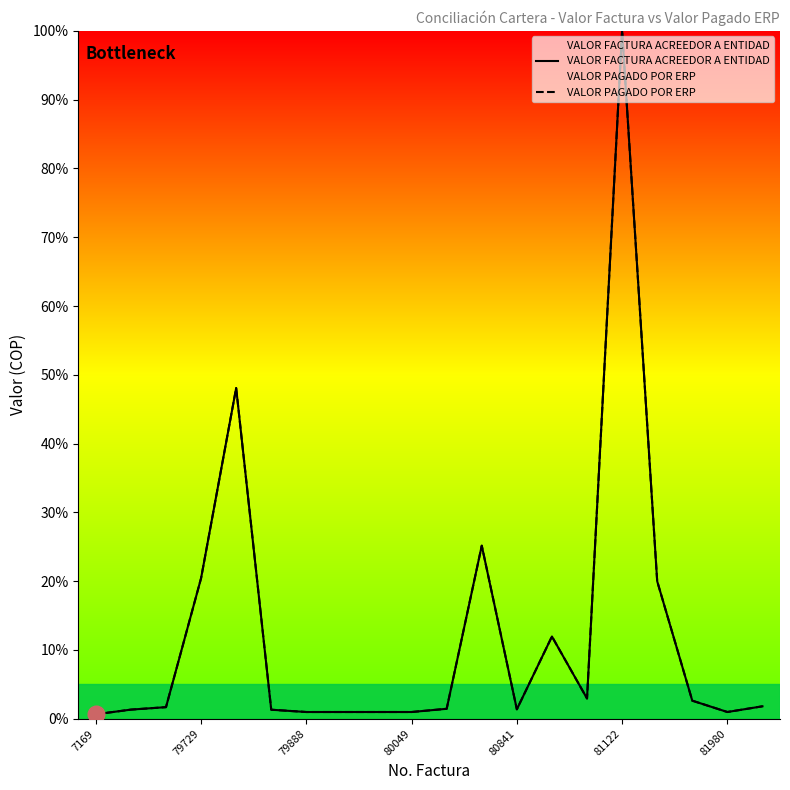

What is the value of the VALOR PAGADO POR ERP point at the 7th from the left?

1.0